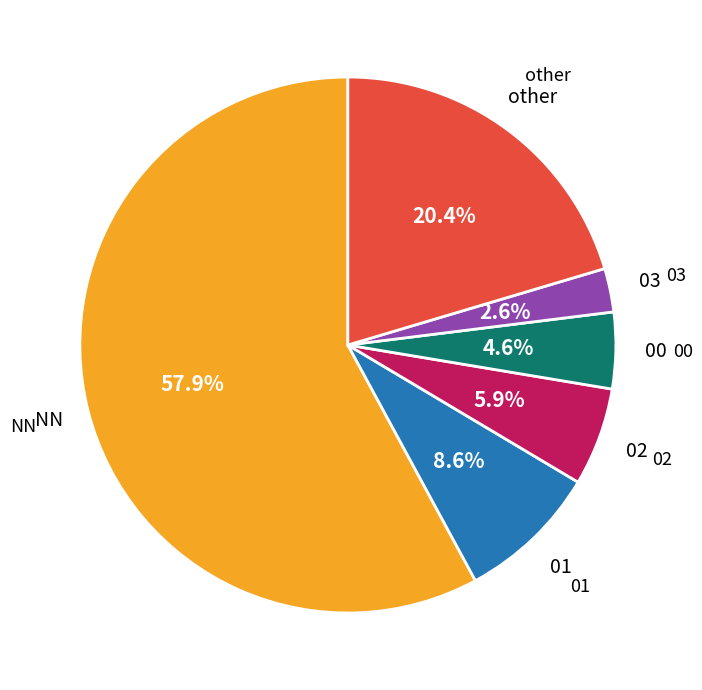

Is there a majority slice in this chart?

Yes